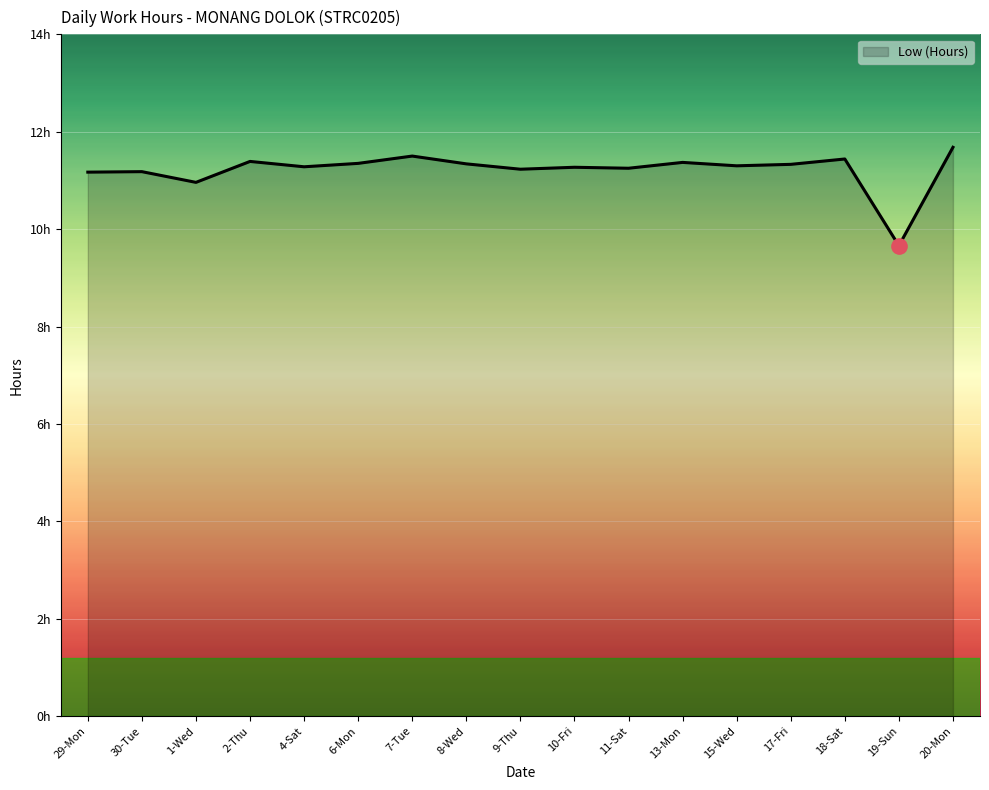

What is the ratio of the value at 15-Wed to the value at 8-Wed?

1.0